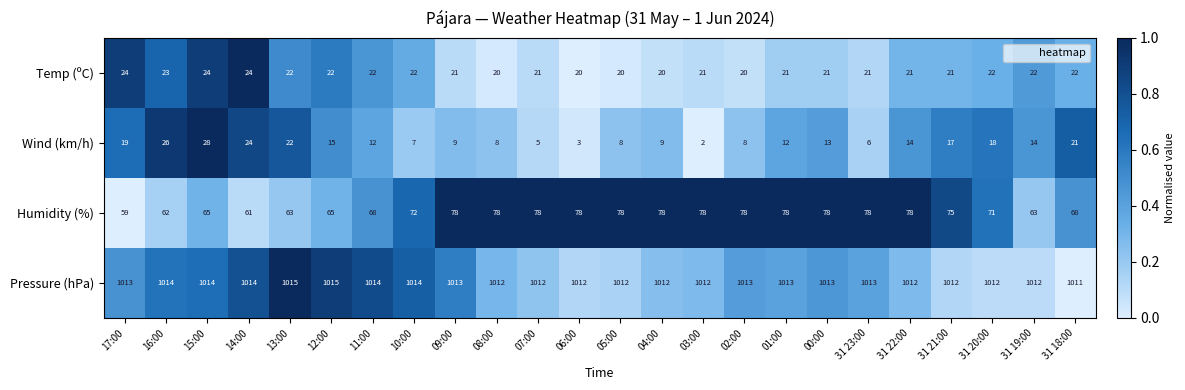

What is the sum of all Wind (km/h) values?

320